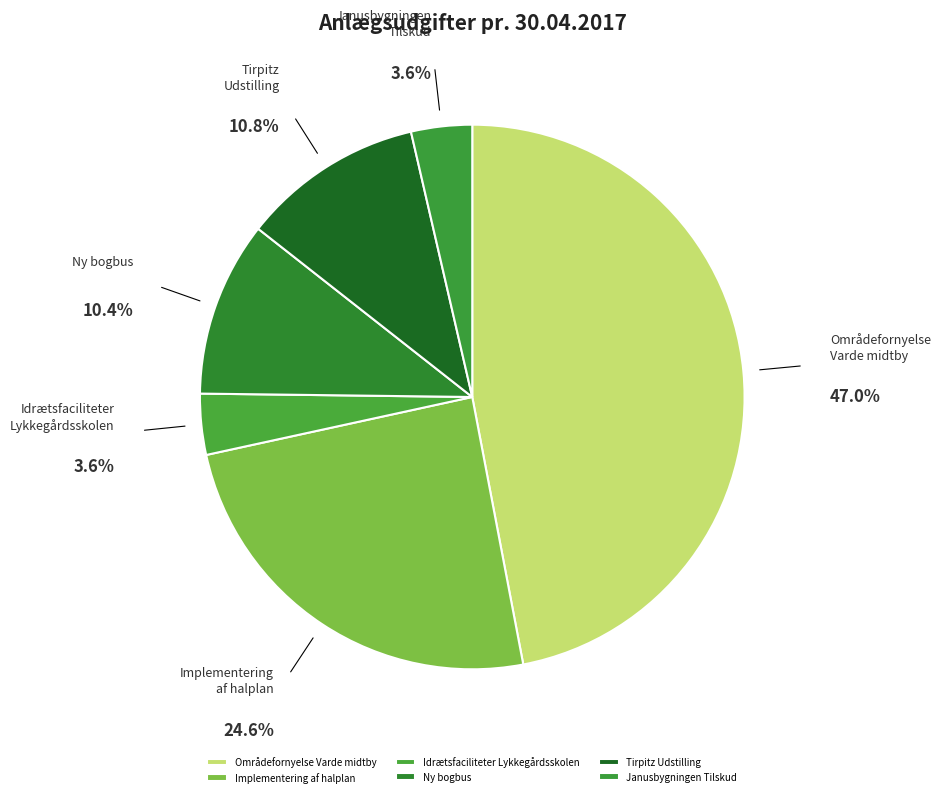

Which category has the biggest portion of the pie?

Områdefornyelse Varde midtby